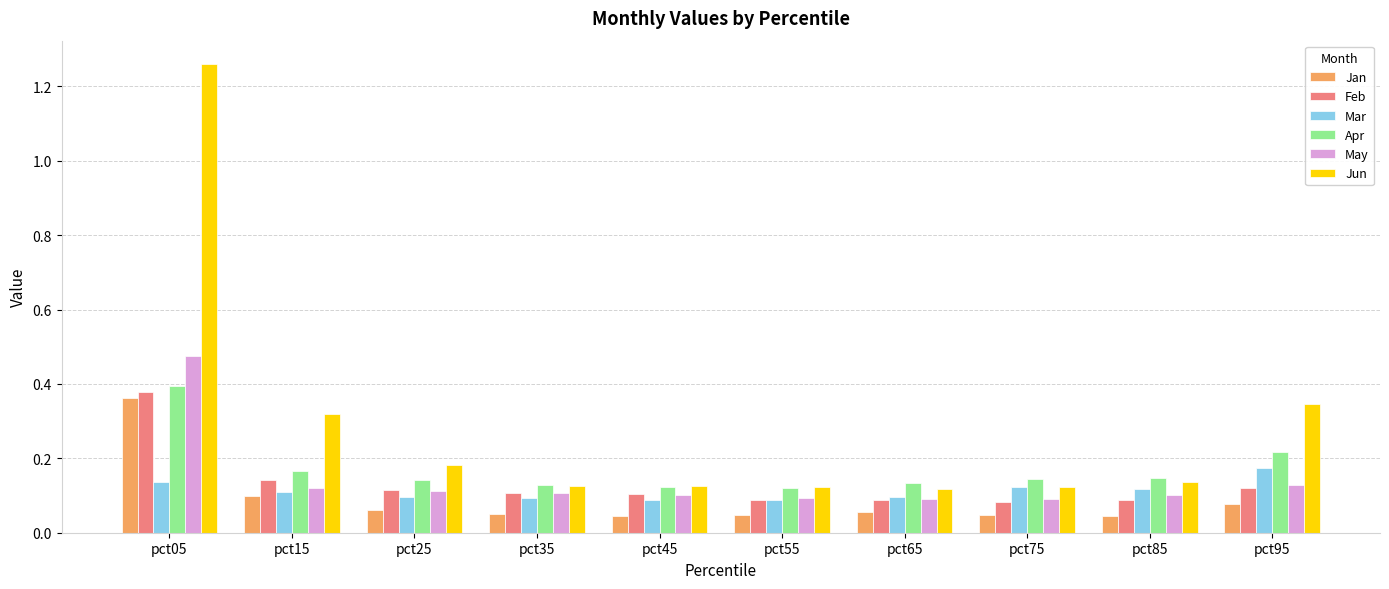

True or false: Feb has a value of 0.1 at pct55.

True